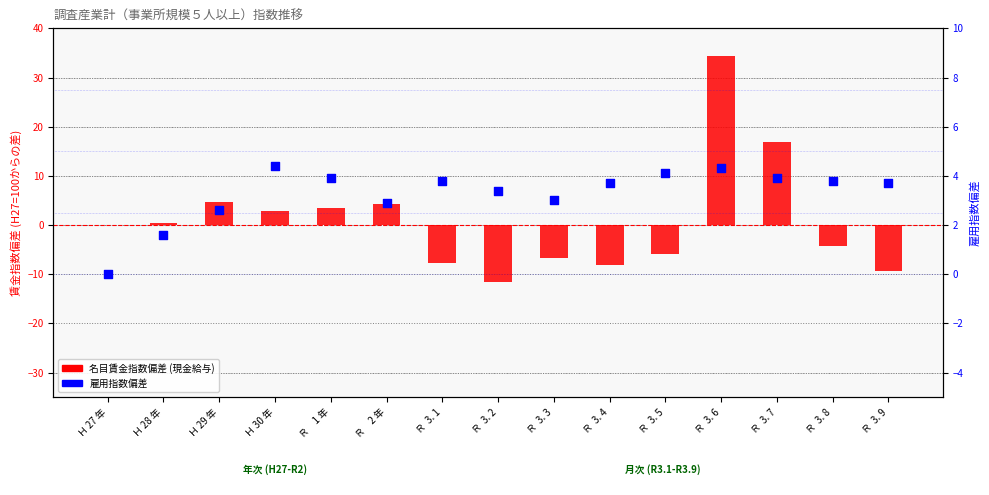

What are all the series names shown in the legend?

名目賃金指数偏差 (現金給与), 雇用指数偏差